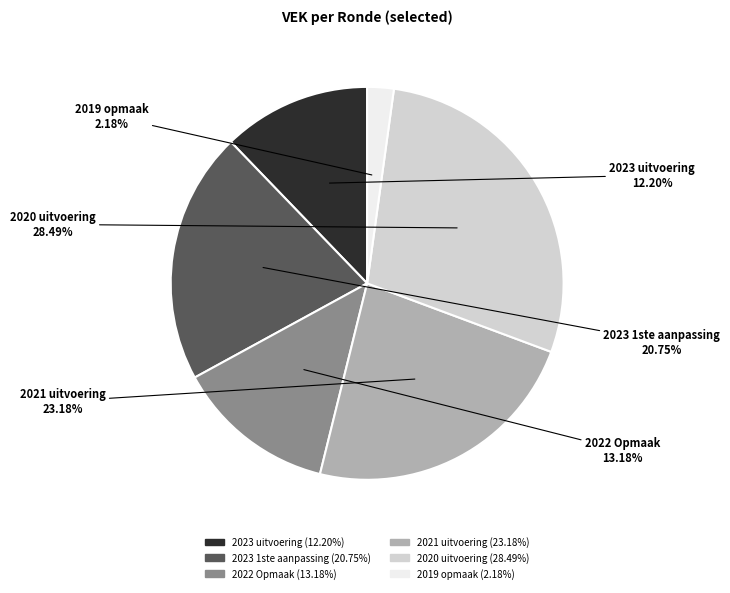

Rank the categories by value from highest to lowest.

2020 uitvoering, 2021 uitvoering, 2023 1ste aanpassing, 2022 Opmaak, 2023 uitvoering, 2019 opmaak